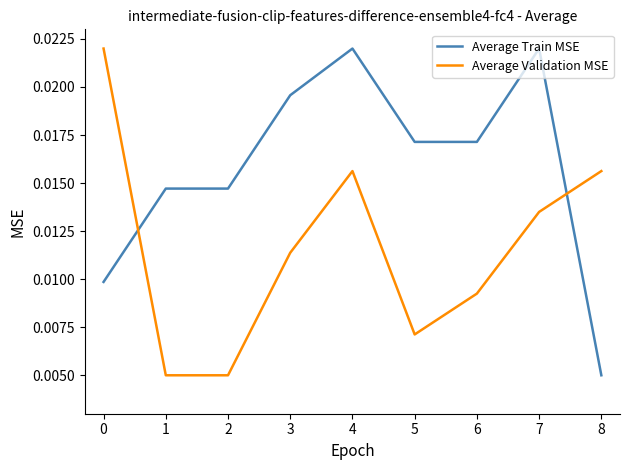

True or false: Average Validation MSE and Average Train MSE intersect in this chart.

True